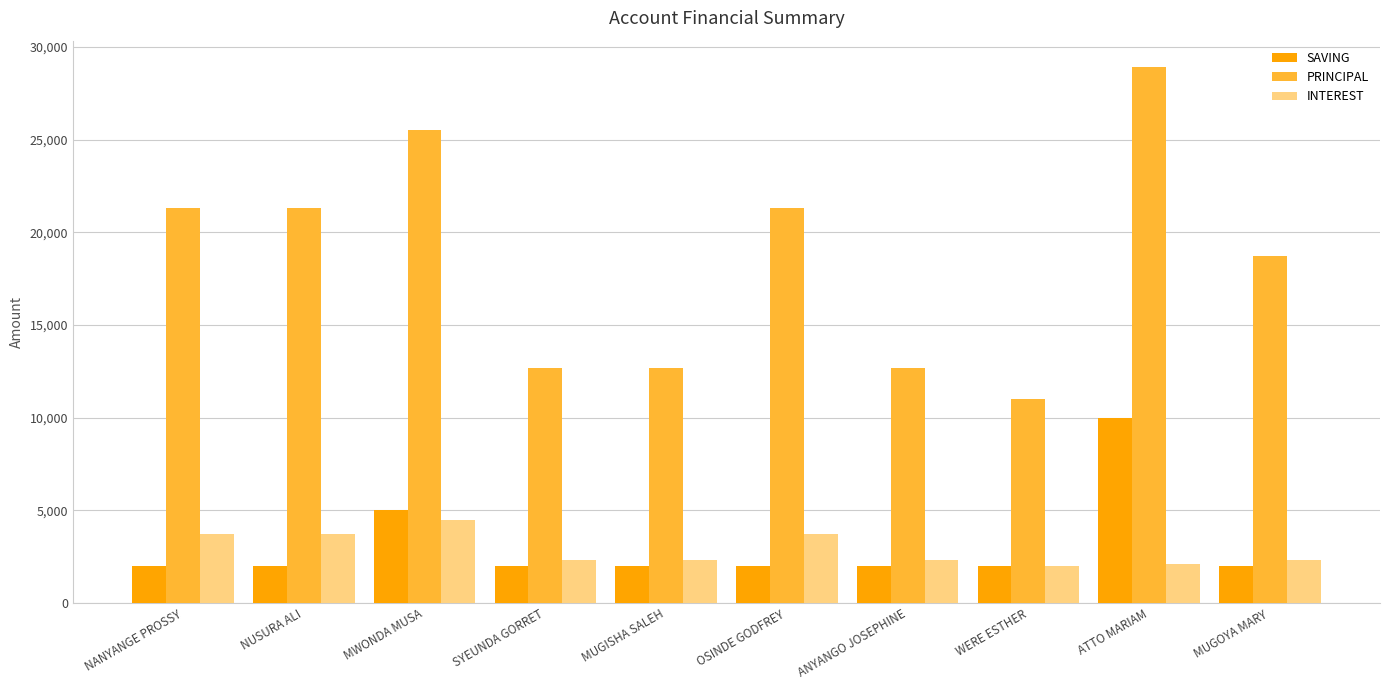

What are all the series names shown in the legend?

SAVING, PRINCIPAL, INTEREST